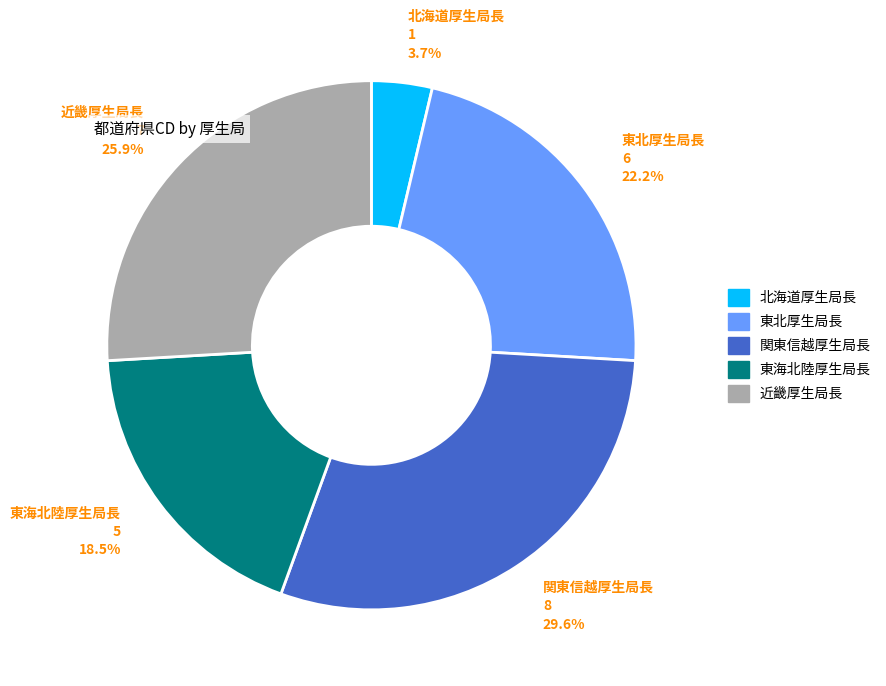

To the nearest percent, what percentage of the pie is 北海道厚生局長?

4%